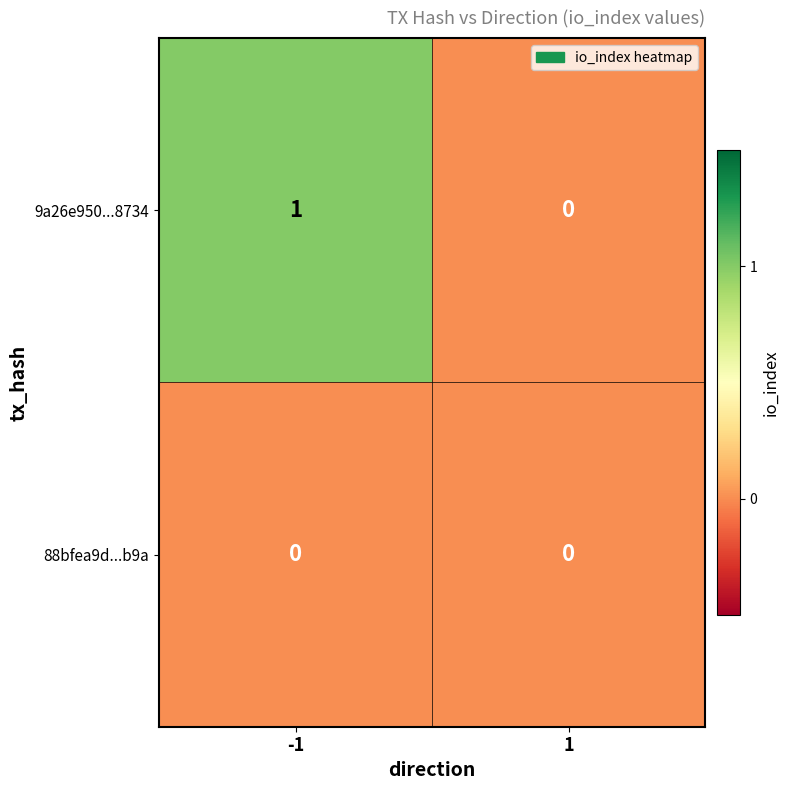

True or false: 9a26e950...8734 has a value of 0 at 1.

True